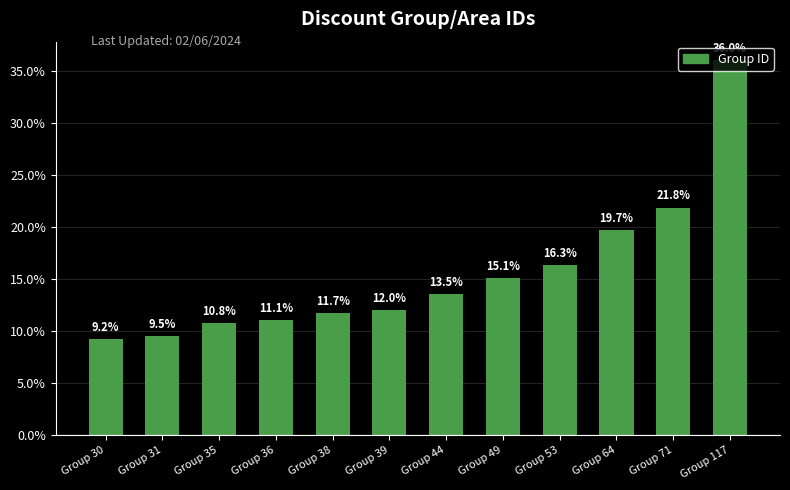

Reading right to left, list all the values displayed in this chart.

36.0	21.8	19.7	16.3	15.1	13.5	12.0	11.7	11.1	10.8	9.5	9.2